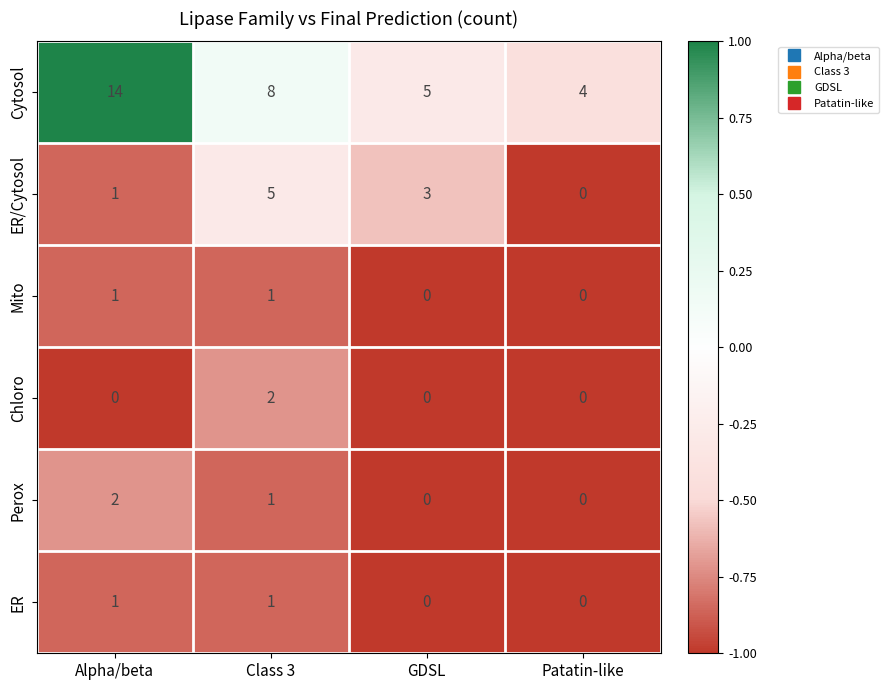

At which label does ER/Cytosol first exceed 3?

Class 3